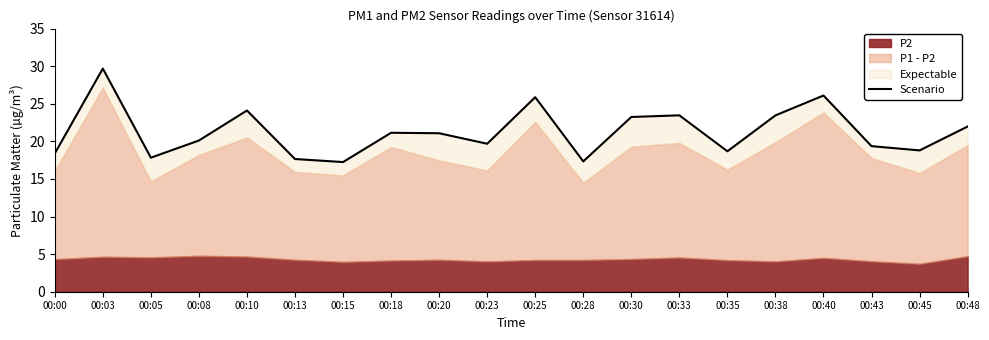

Which category has the lowest value across all series?

00:15